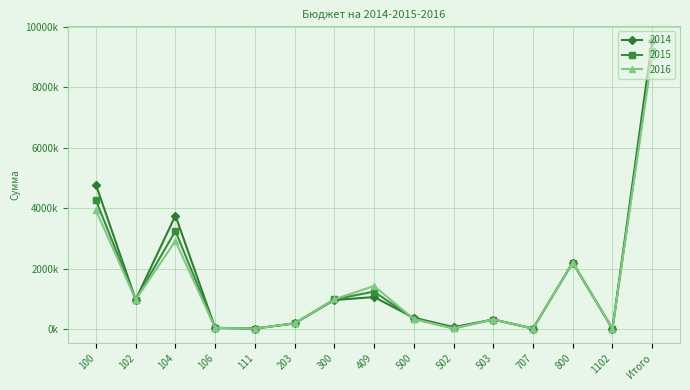

Does the chart have visible grid lines?

Yes